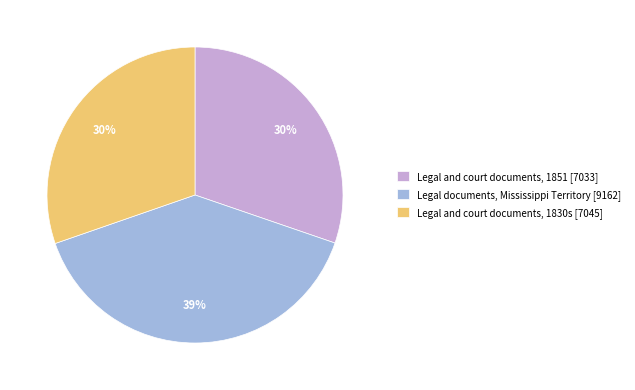

Approximately how many times larger is the value at Legal documents, Mississippi Territory compared to Legal and court documents, 1830s?

1.3